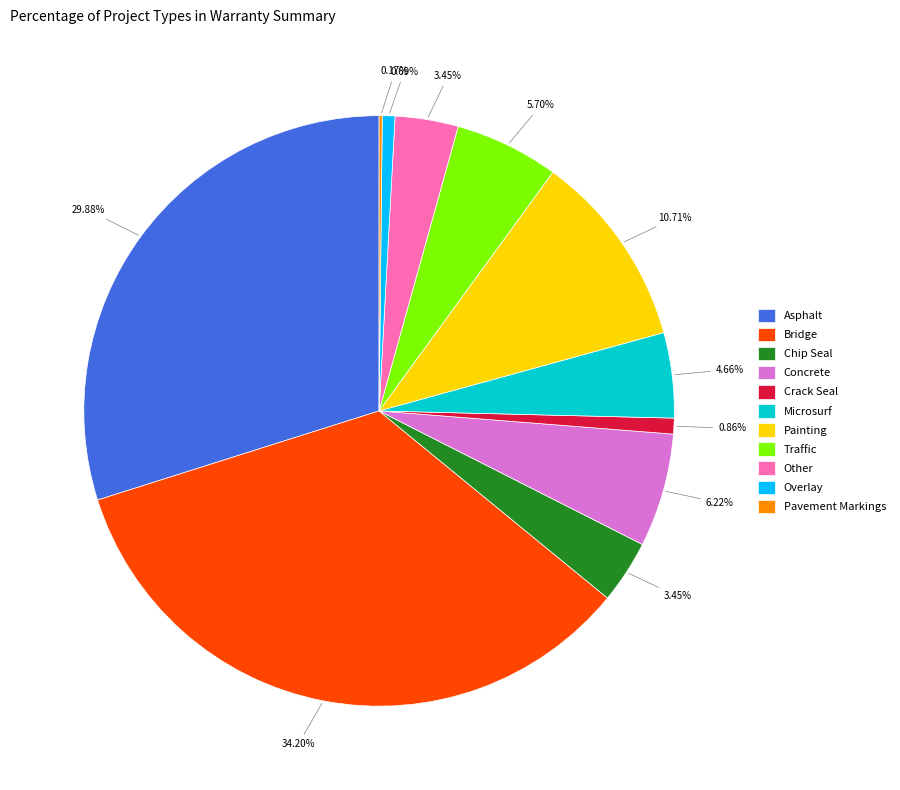

To the nearest percent, what is the difference between the Crack Seal and Asphalt slice percentages?

29%